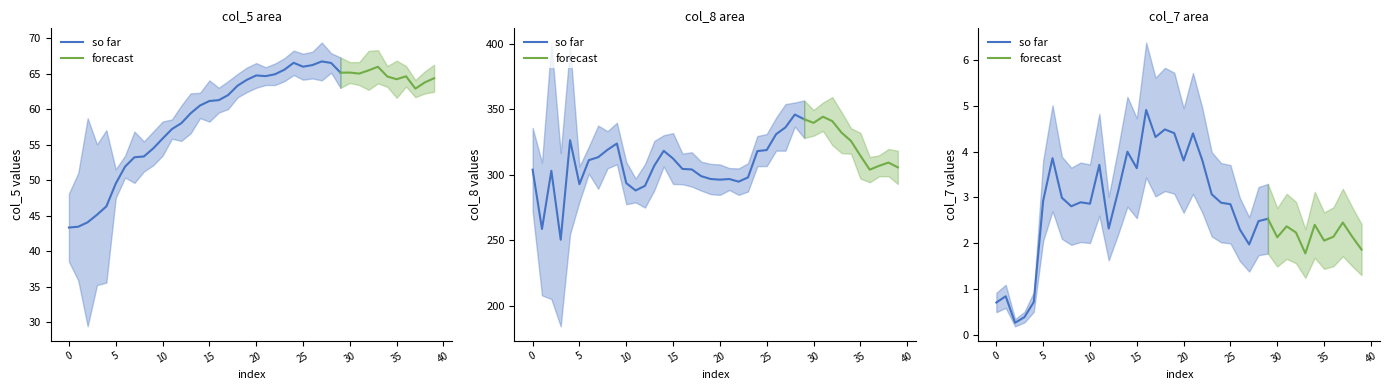

How many interior local valleys does the col_5 series have?

6